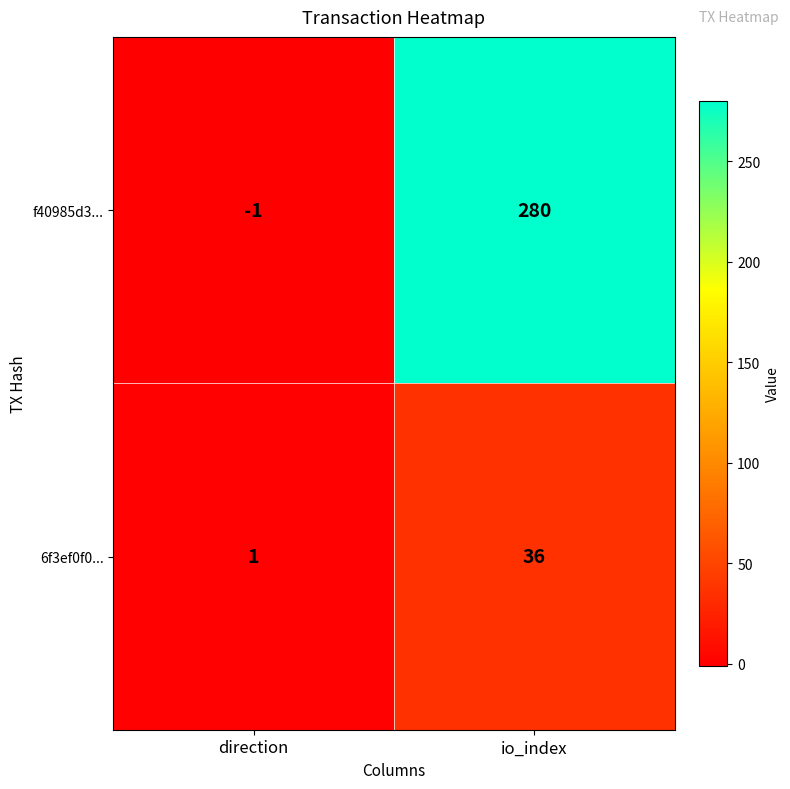

At which category is the sum across all series the highest?

io_index